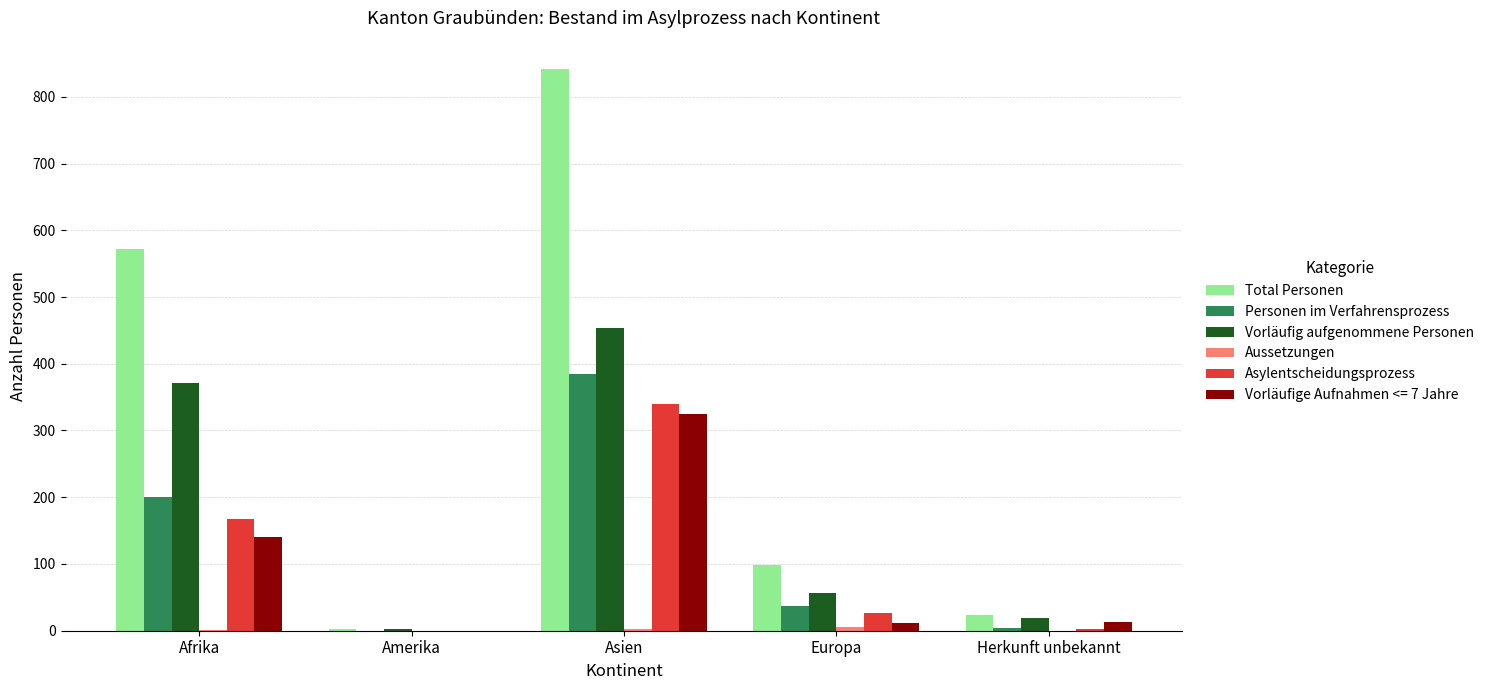

Which series changed the most between Afrika and Herkunft unbekannt?

Total Personen